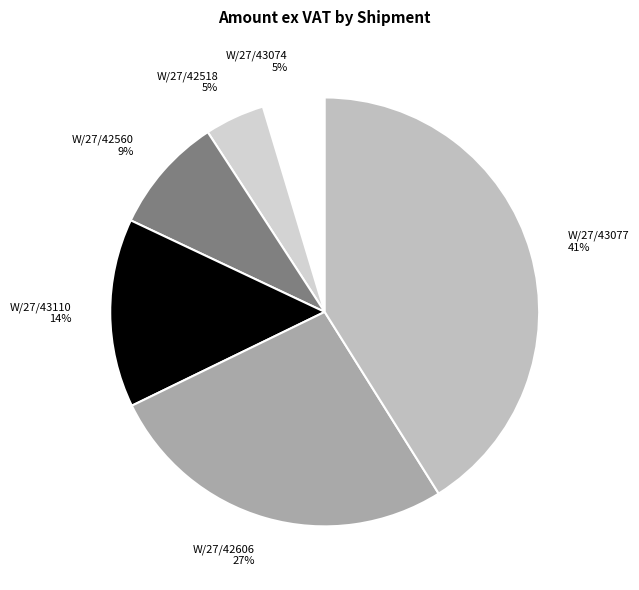

What percentage is the W/27/43110 slice, to the nearest percent?

14%